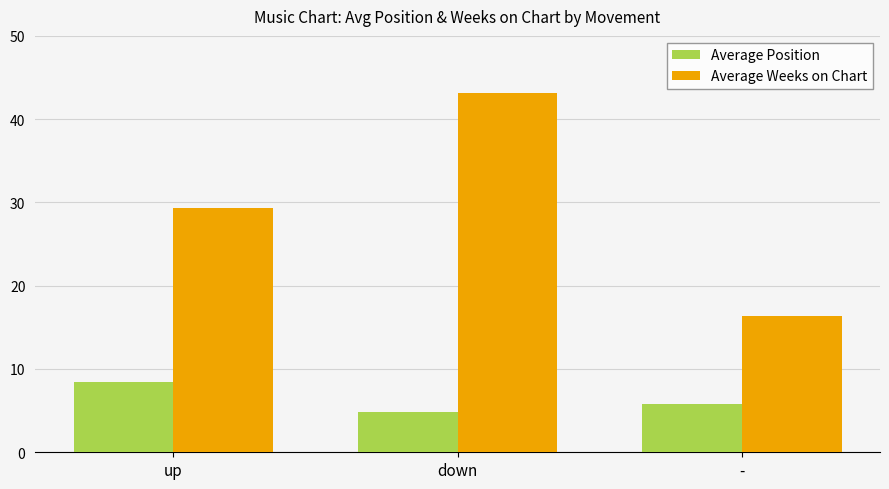

What is the lowest value of the Average Position series?

4.8